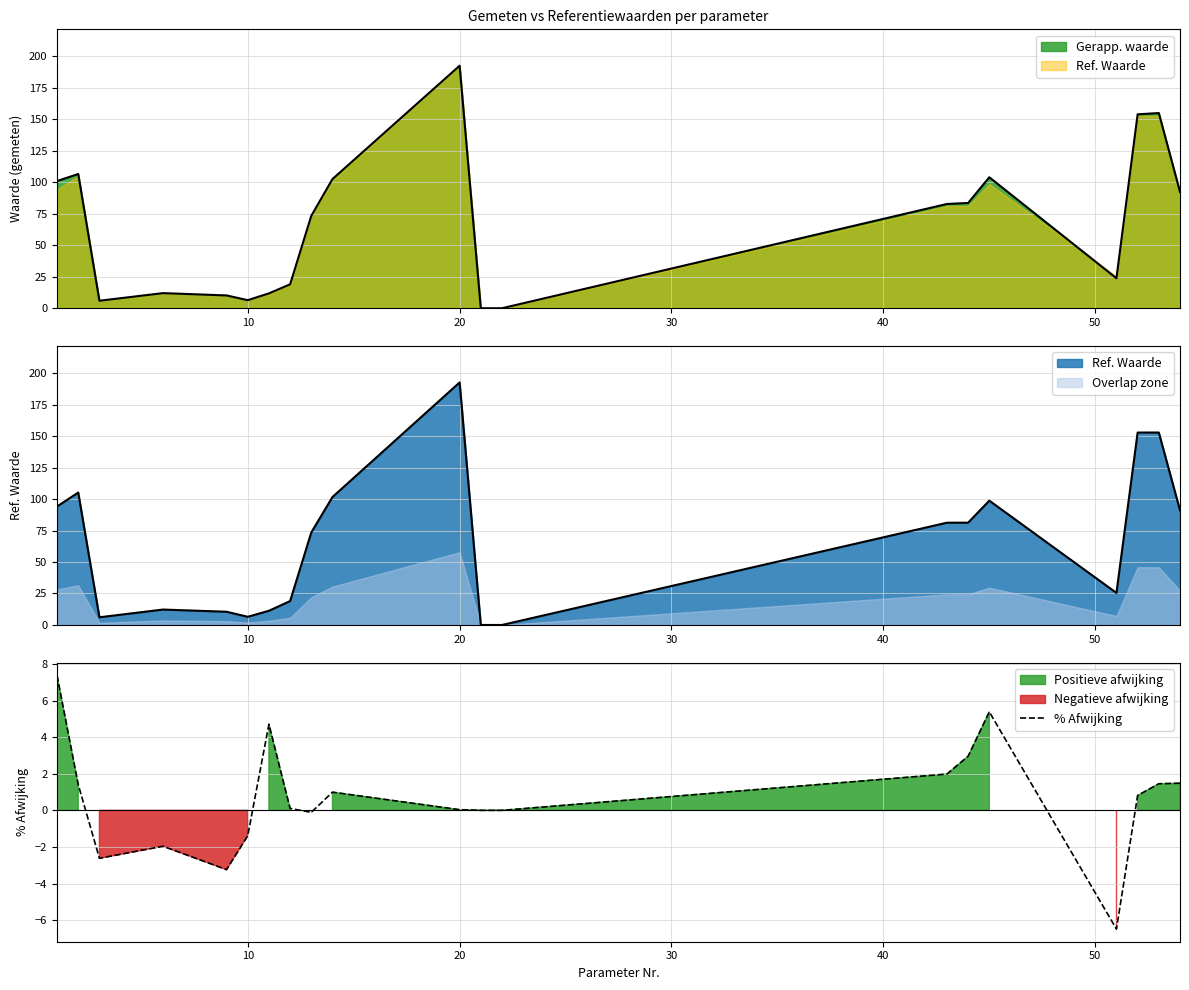

What is the maximum value for % Afwijking?

7.4